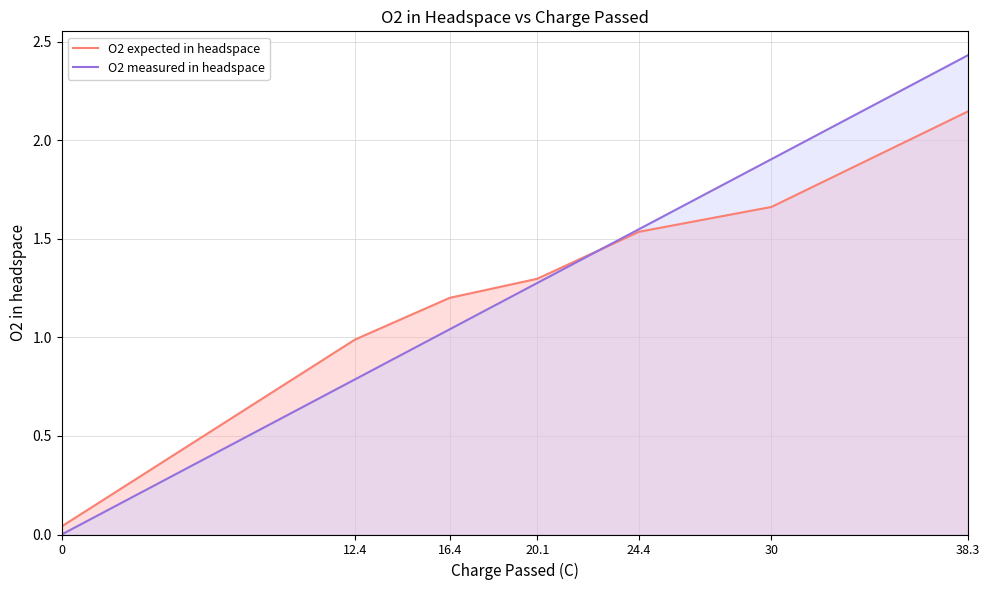

After their last crossing, which series has the higher values: O2 measured in headspace or O2 expected in headspace?

O2 measured in headspace